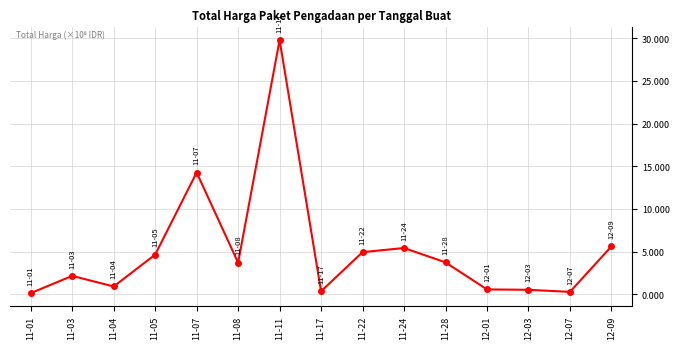

At which category does the data reach its first local peak?

11-03